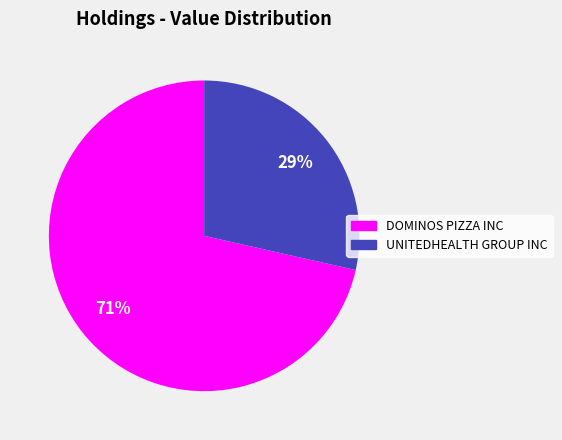

Which has a higher value, UNITEDHEALTH GROUP INC or DOMINOS PIZZA INC?

DOMINOS PIZZA INC